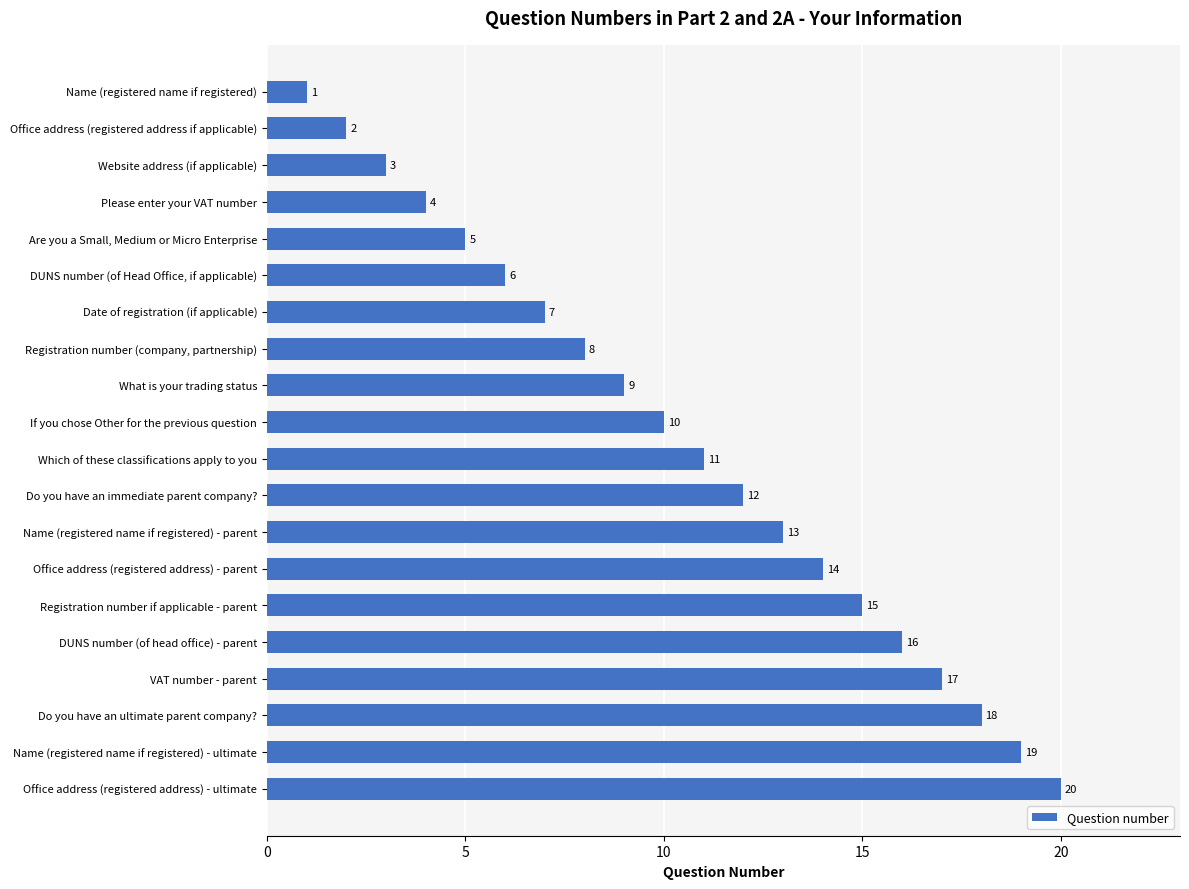

Rank the categories by value from highest to lowest.

Office address (registered address) - ultimate, Name (registered name if registered) - ultimate, Do you have an ultimate parent company?, VAT number - parent, DUNS number (of head office) - parent, Registration number if applicable - parent, Office address (registered address) - parent, Name (registered name if registered) - parent, Do you have an immediate parent company?, Which of these classifications apply to you, If you chose Other for the previous question, What is your trading status, Registration number (company, partnership), Date of registration (if applicable), DUNS number (of Head Office, if applicable), Are you a Small, Medium or Micro Enterprise, Please enter your VAT number, Website address (if applicable), Office address (registered address if applicable), Name (registered name if registered)